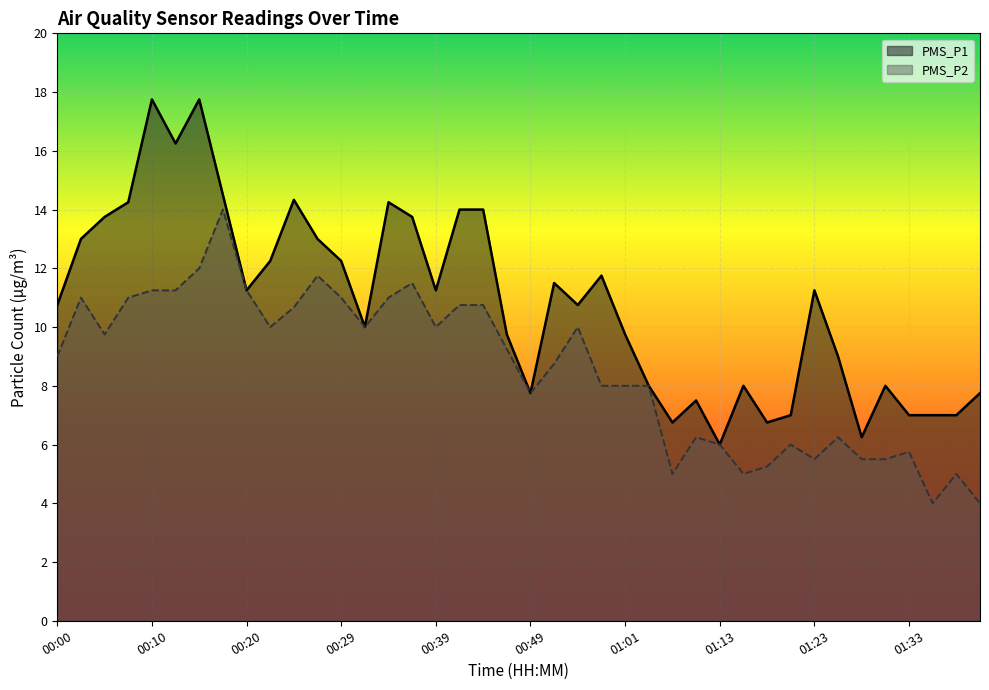

Reading right to left, extract all data points from this chart.

PMS_P1: 7.8	7.0	7.0	7.0	8.0	6.2	9.0	11.2	7.0	6.8	8.0	6.0	7.5	6.8	8.0	9.8	11.8	10.8	11.5	7.8	9.8	14.0	14.0	11.2	13.8	14.2	10.0	12.2	13.0	14.3	12.2	11.2	14.5	17.8	16.2	17.8	14.2	13.8	13.0	10.8
PMS_P2: 4.0	5.0	4.0	5.8	5.5	5.5	6.2	5.5	6.0	5.2	5.0	6.0	6.2	5.0	8.0	8.0	8.0	10.0	8.8	7.8	9.2	10.8	10.8	10.0	11.5	11.0	10.0	11.0	11.8	10.7	10.0	11.2	14.0	12.0	11.2	11.2	11.0	9.8	11.0	9.0